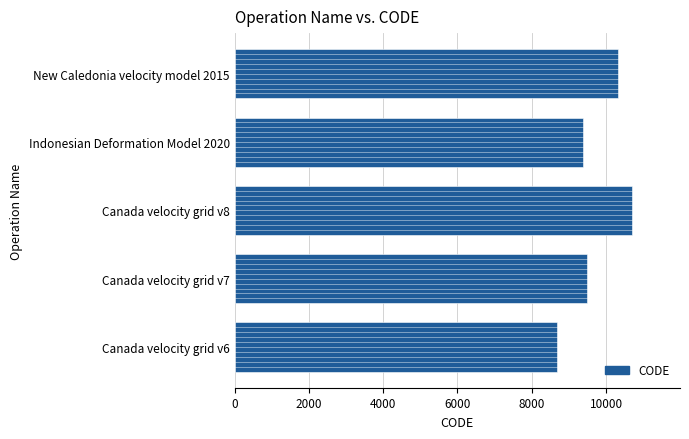

Rank the categories by value from lowest to highest.

Canada velocity grid v6, Indonesian Deformation Model 2020, Canada velocity grid v7, New Caledonia velocity model 2015, Canada velocity grid v8